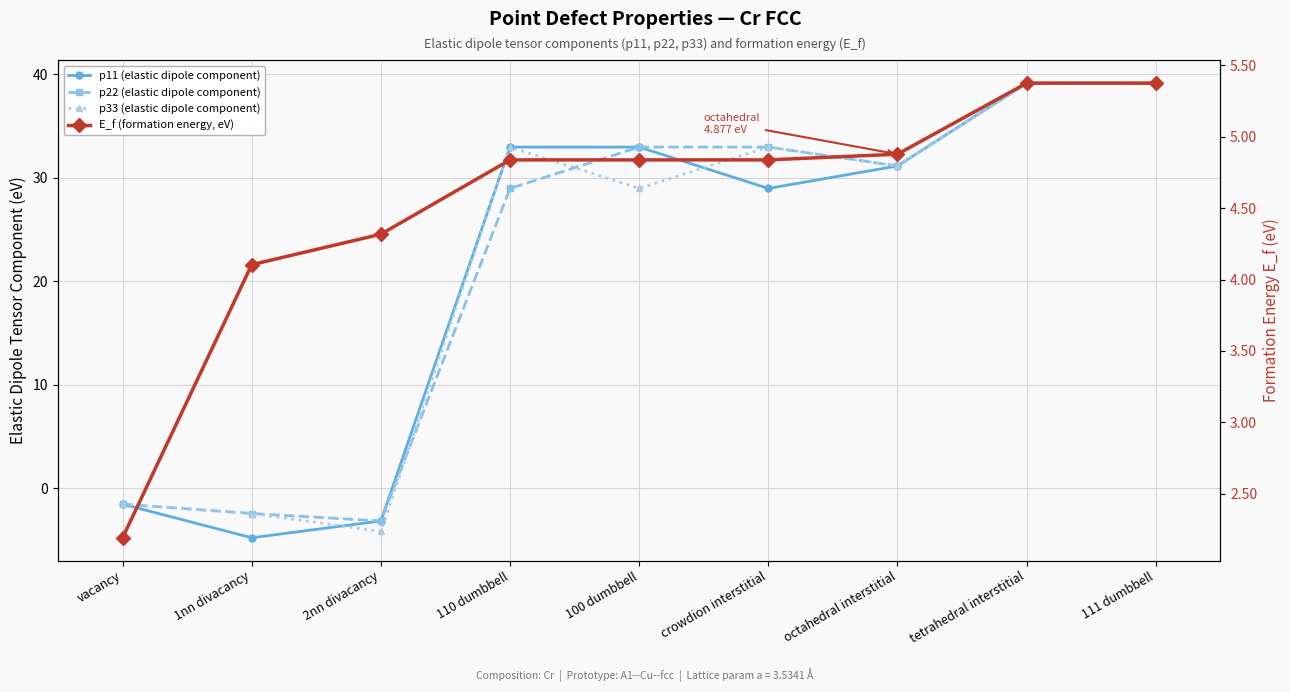

True or false: E_f (formation energy, eV) has a value of 6.9 at octahedral interstitial.

False